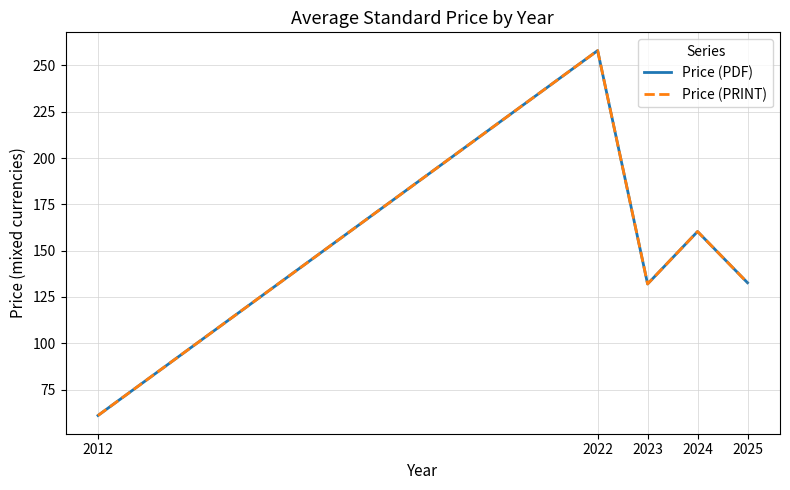

Is this an area chart (filled region under the line)?

No